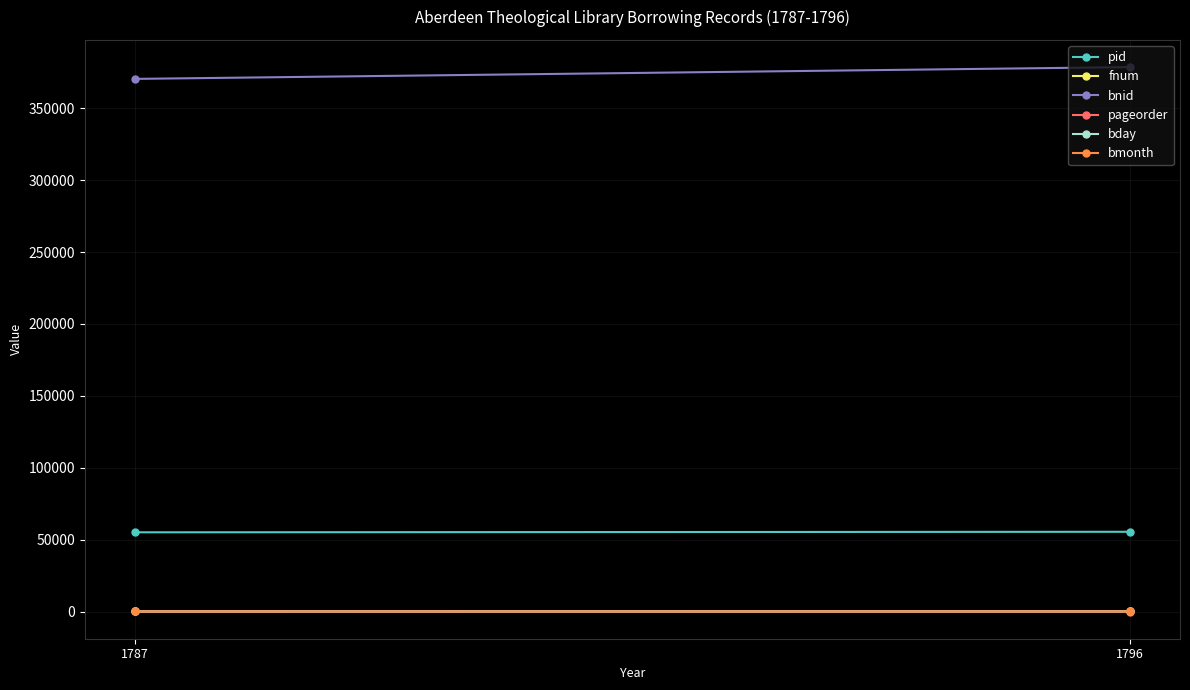

Which series changed the most between 1787 and 1796?

bnid